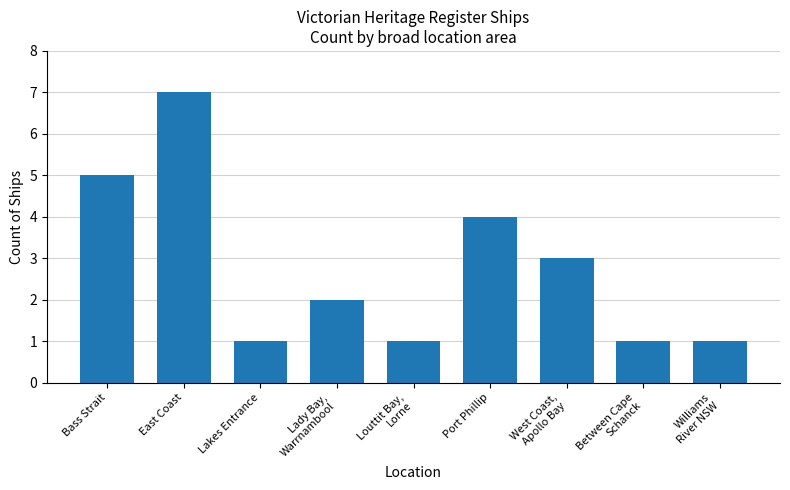

What is the sum of the values at Port Phillip and Bass Strait?

9